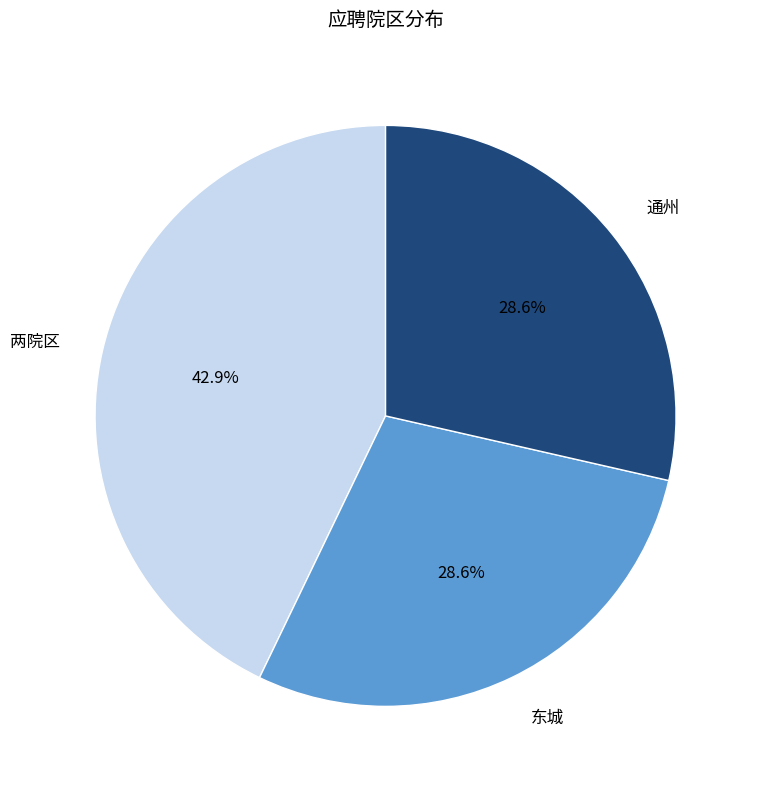

Count the number of slices in the pie.

3